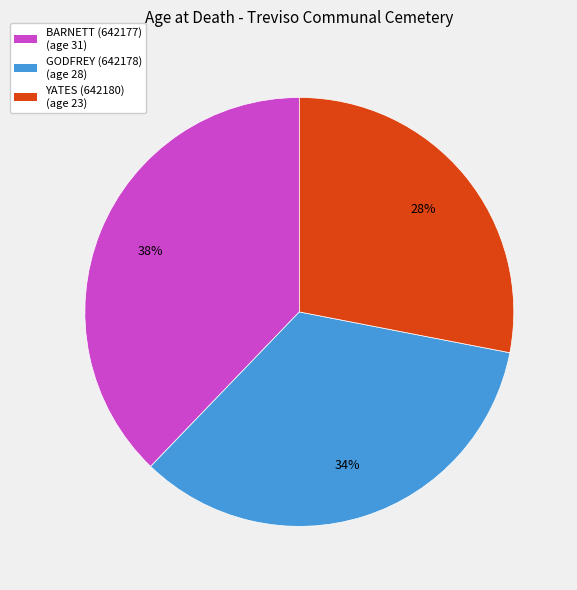

Count the number of slices in the pie.

3